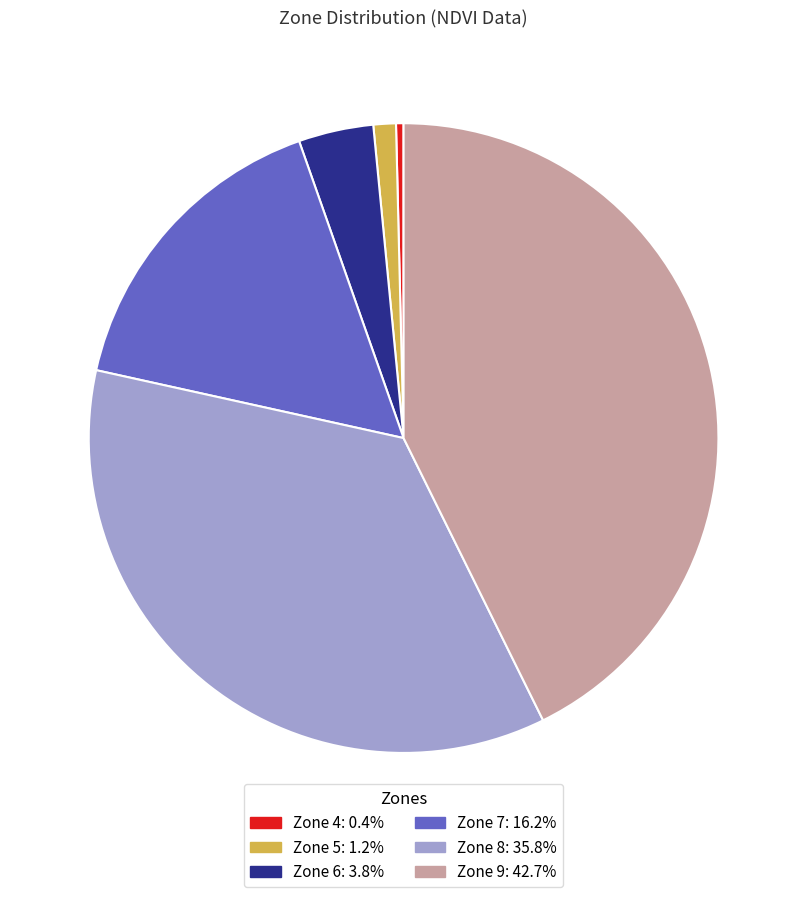

Is there a majority slice in this chart?

No